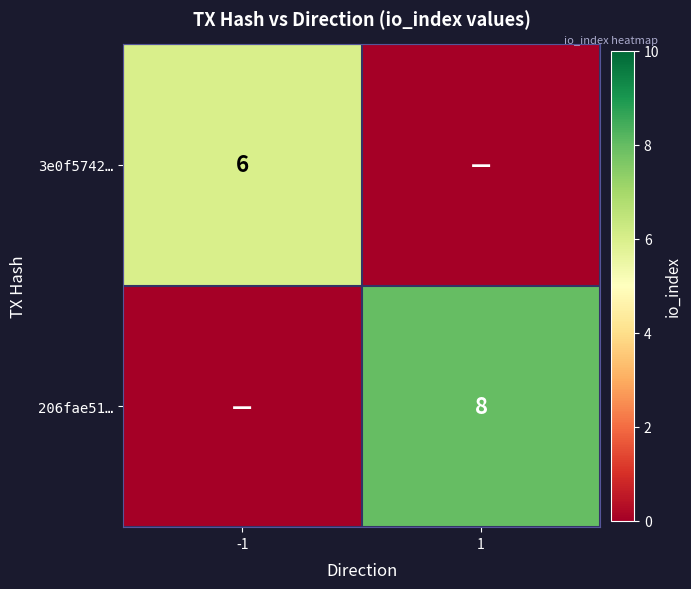

The 3e0f5742… series shows 4 at -1. True or false?

False